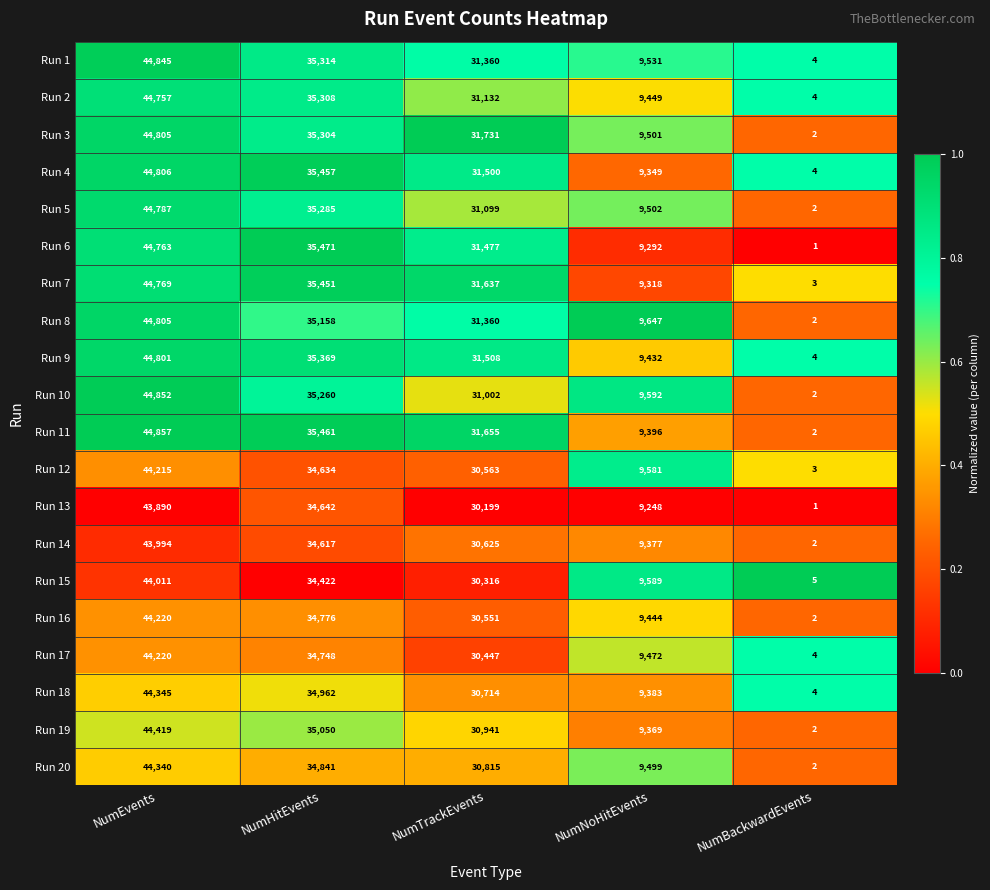

The Run 18 series shows 4 at NumBackwardEvents. True or false?

True